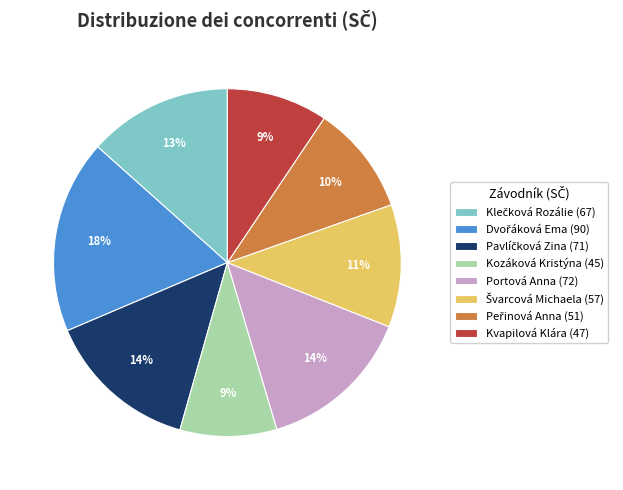

True or false: Kozáková Kristýna (45) accounts for 24% of the total.

False